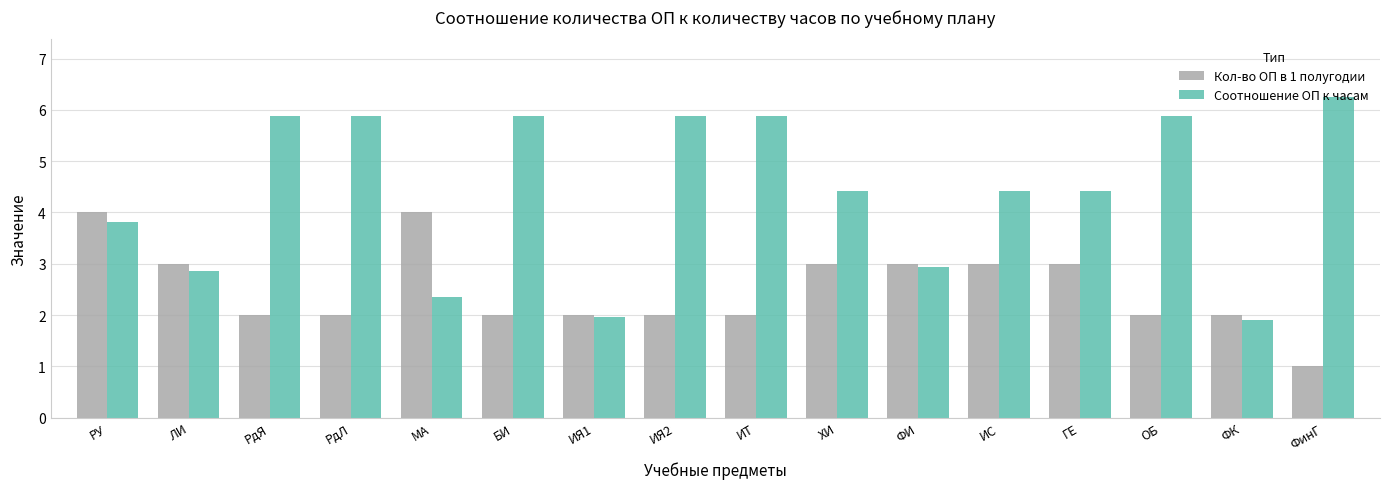

Which series has the largest total across all categories?

Соотношение ОП к часам